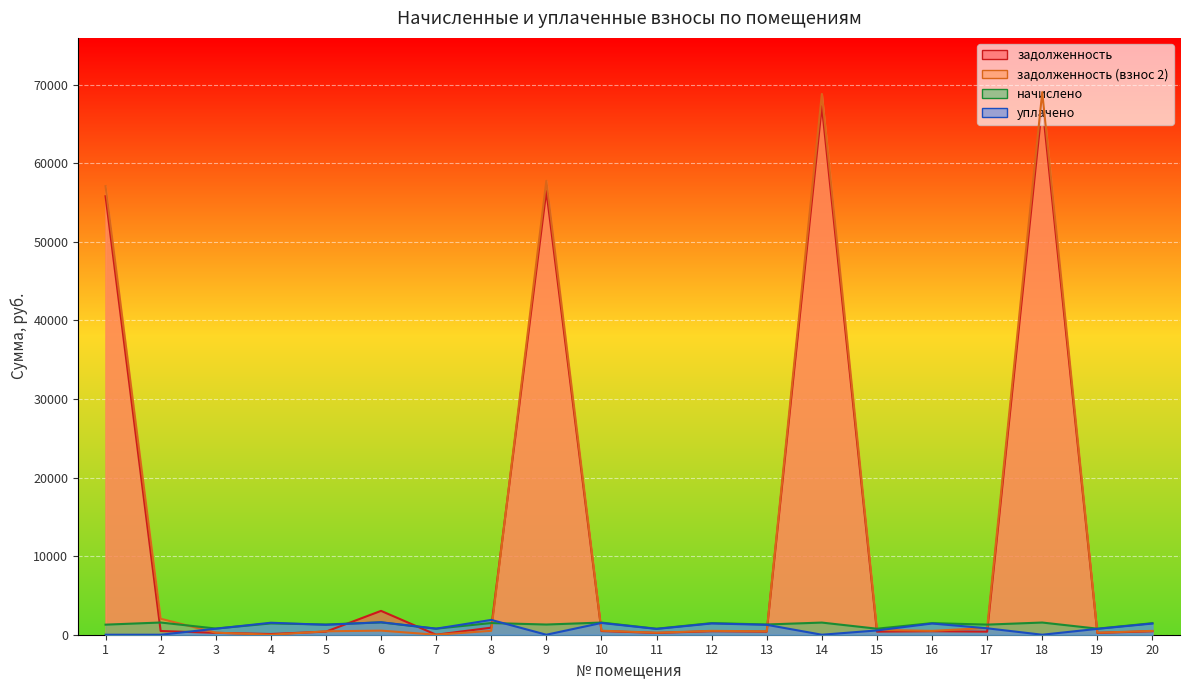

How many data points in задолженность (взнос 2) are above 494?

10